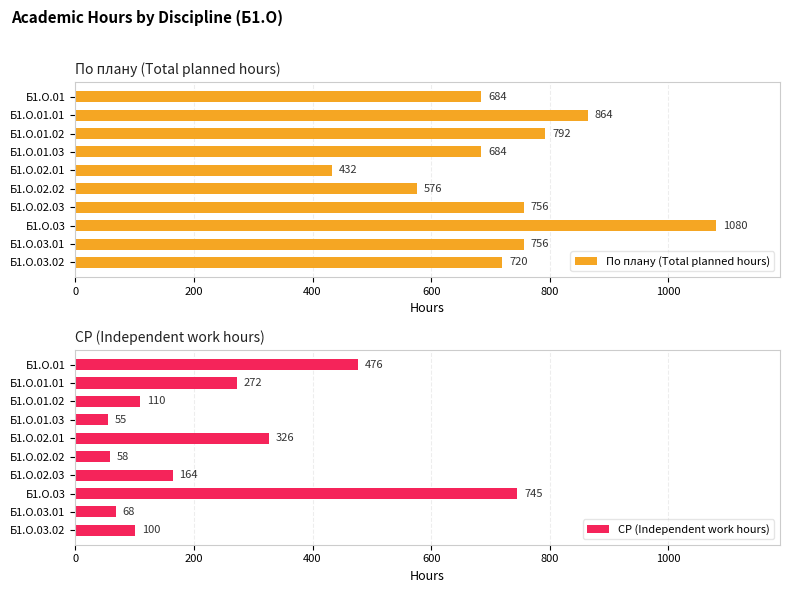

What is the lowest value of the По плану (Total planned hours) series?

432